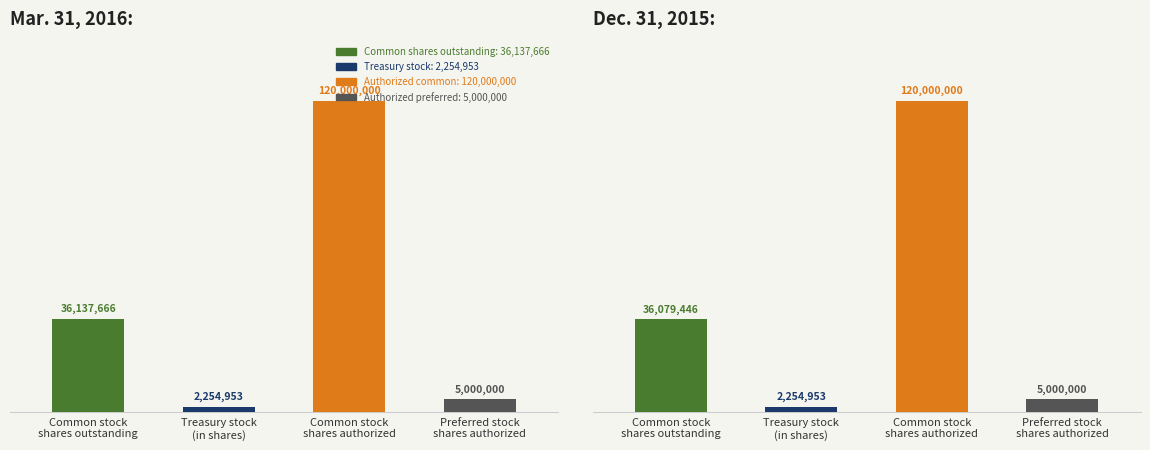

At which label is Dec. 31, 2015 closest to 61127476?

Common stock
shares outstanding